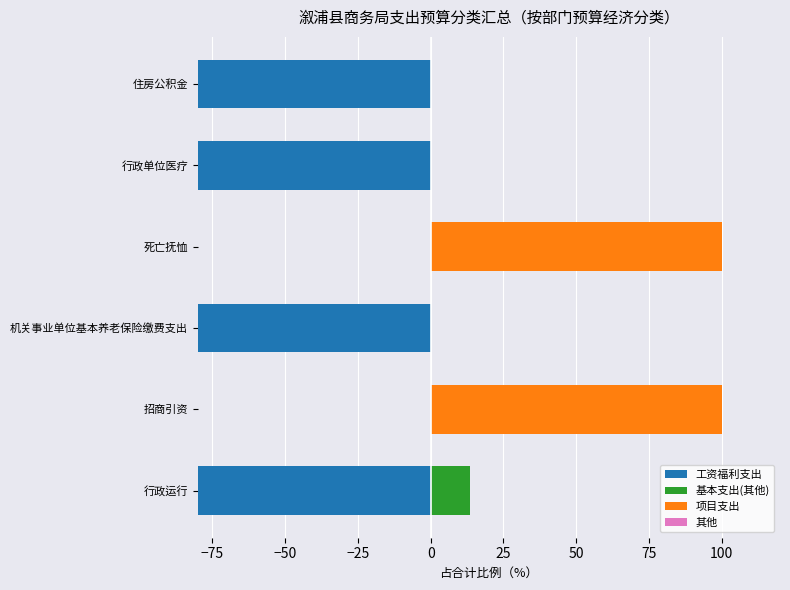

Reading left to right, extract all data points from this chart.

工资福利支出: -86.3	0.0	-100.0	0.0	-100.0	-100.0
基本支出(其他): 13.7	0.0	0.0	0.0	0.0	0.0
项目支出: 0.0	100.0	0.0	100.0	0.0	0.0
其他: 0.6	0.6	0.6	0.6	0.6	0.6